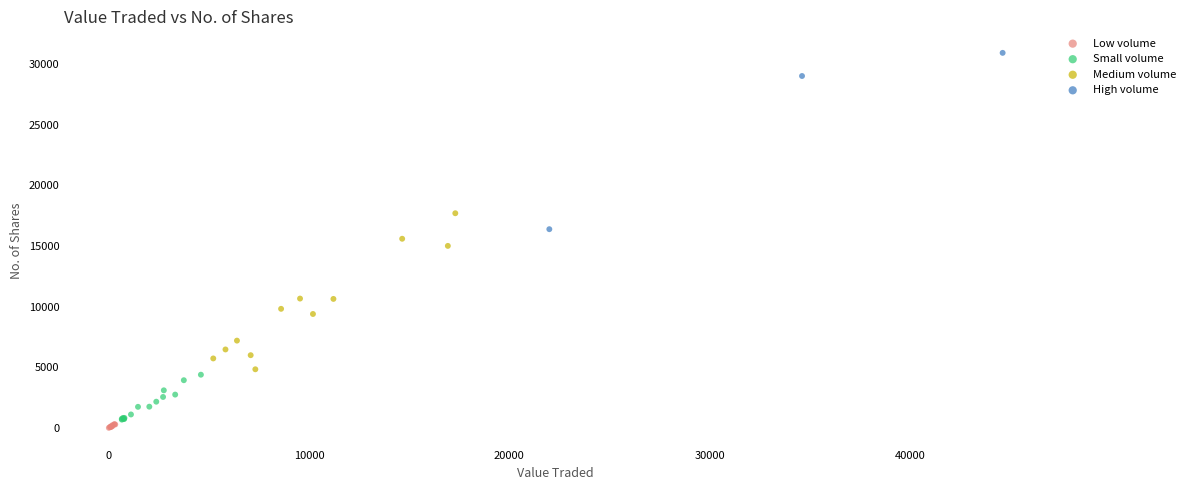

Which series contains the lowest Y value?

Low volume